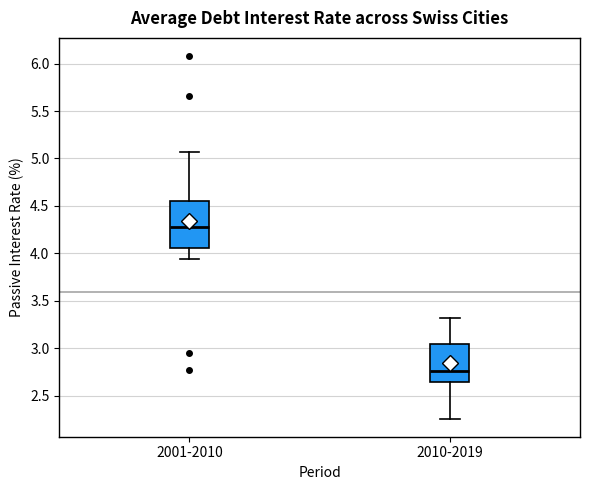

Which box is the tallest, from its lower edge to its upper edge?

2001-2010